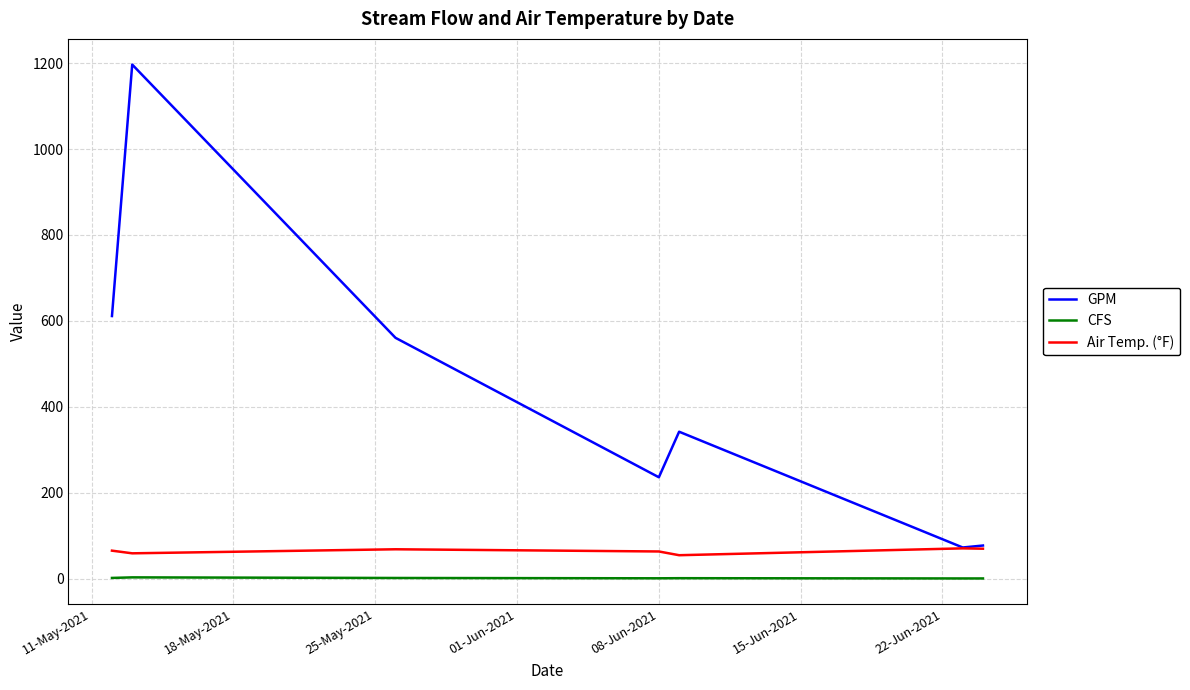

Rank the series by their maximum value, from lowest to highest.

CFS, Air Temp. (°F), GPM